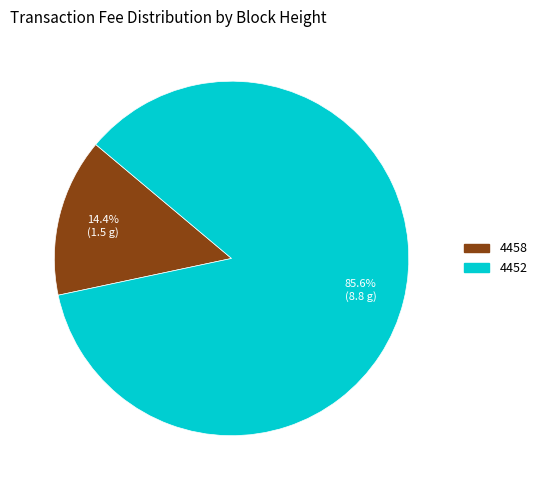

What is the ratio of the value at 4452 to the value at 4458?

5.9